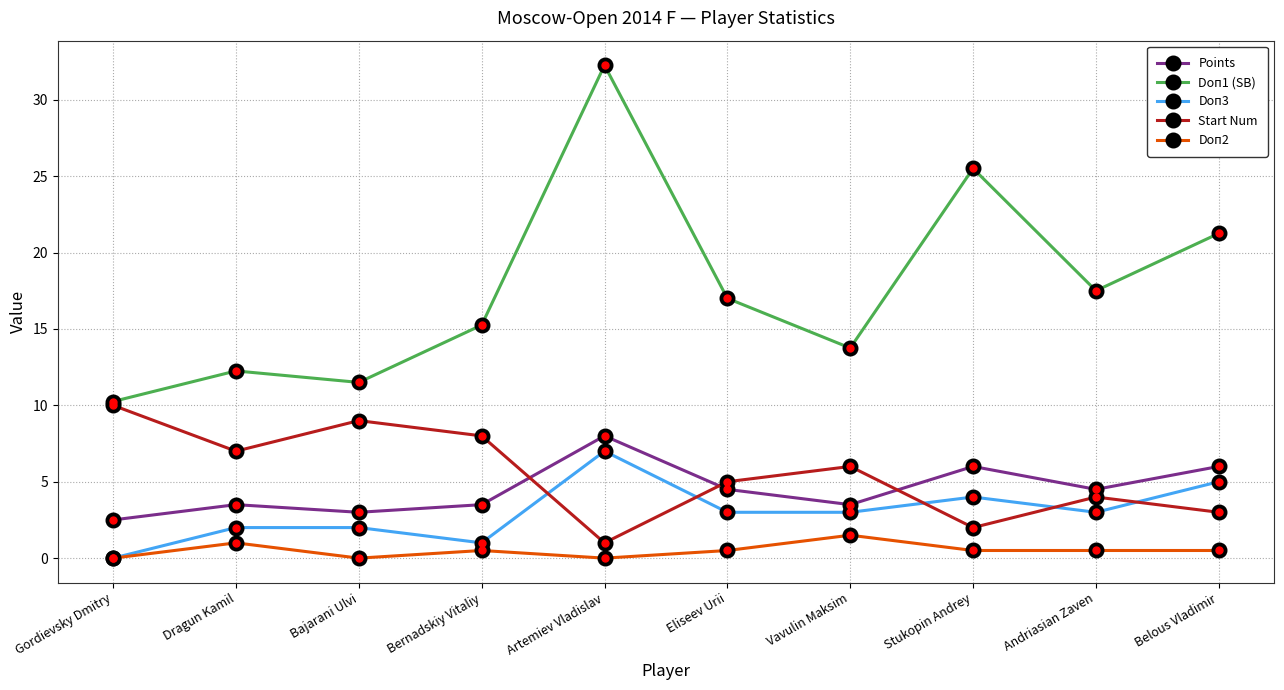

True or false: Doп2 has more than 1 interior local peaks.

True